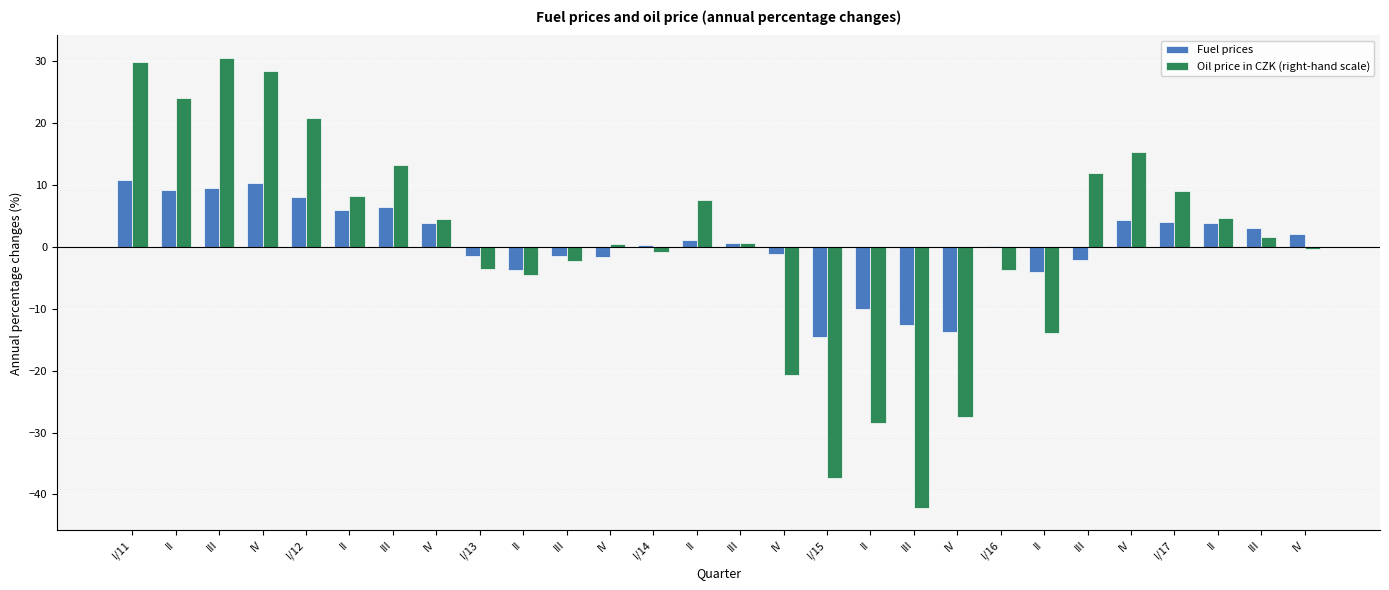

Count the number of categories in the chart.

28